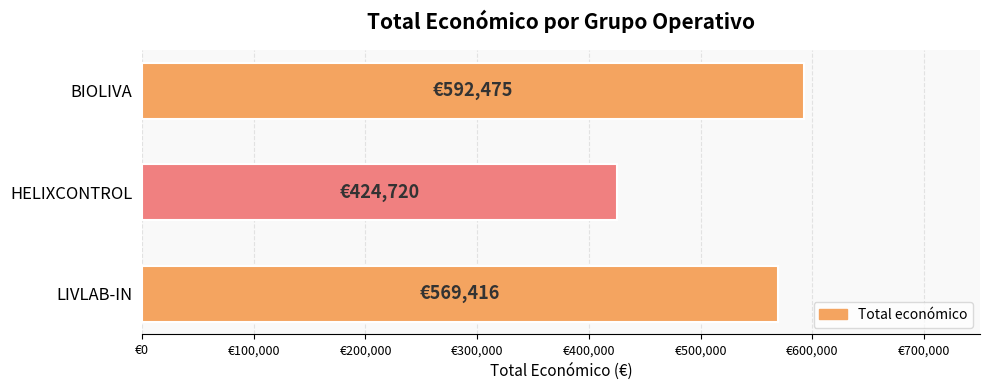

What is the greatest value displayed?

592475